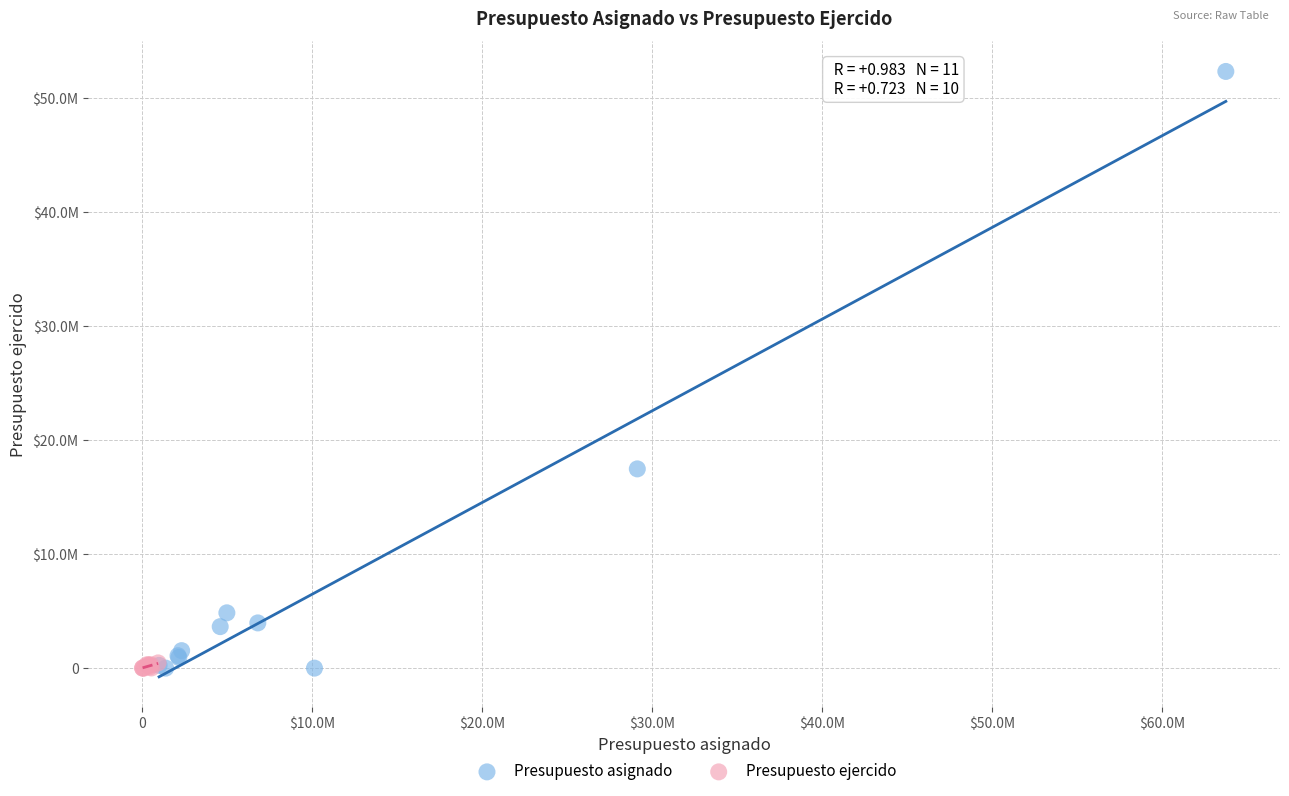

What are all the series names shown in the legend?

Presupuesto asignado, Presupuesto ejercido